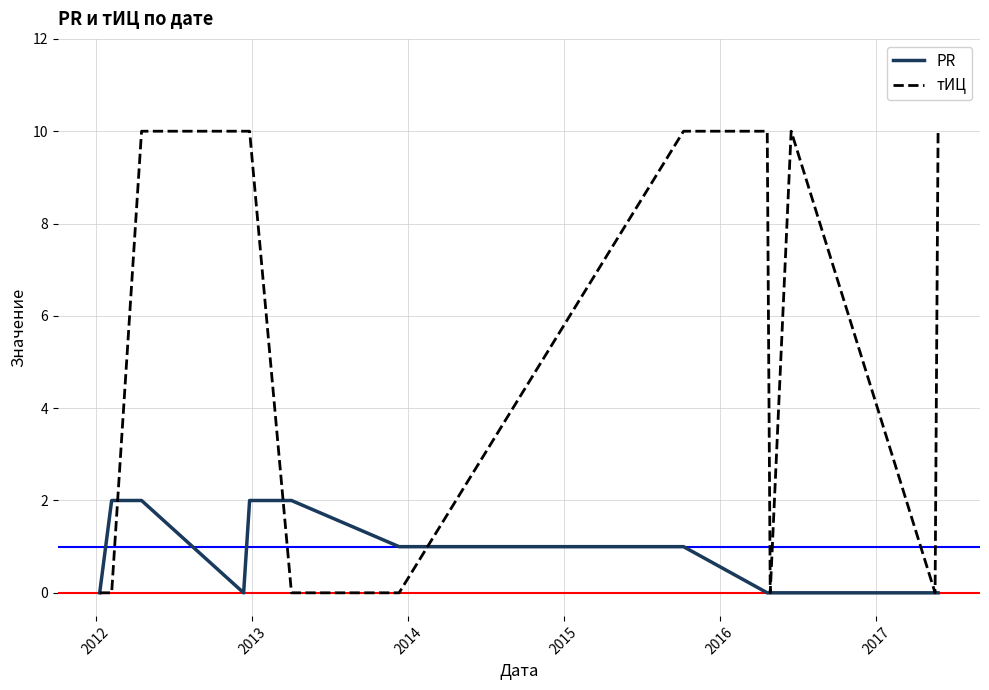

What is the average value of the тИЦ series?

5